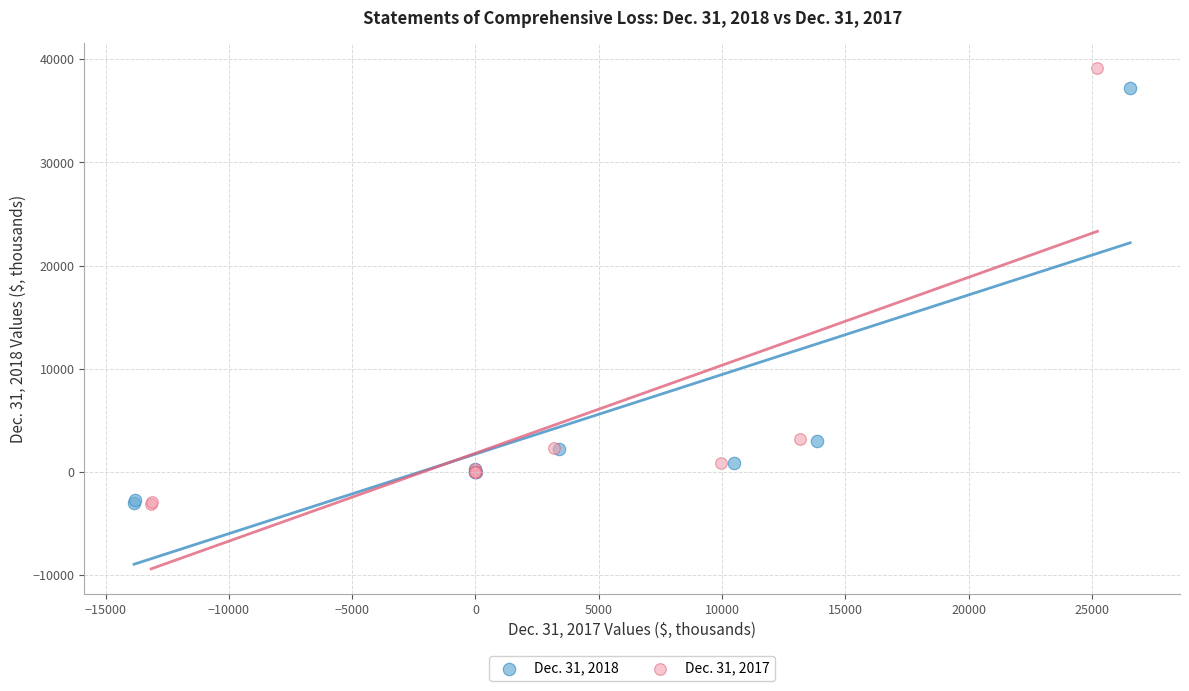

Which series has the widest spread of Y values?

Dec. 31, 2017